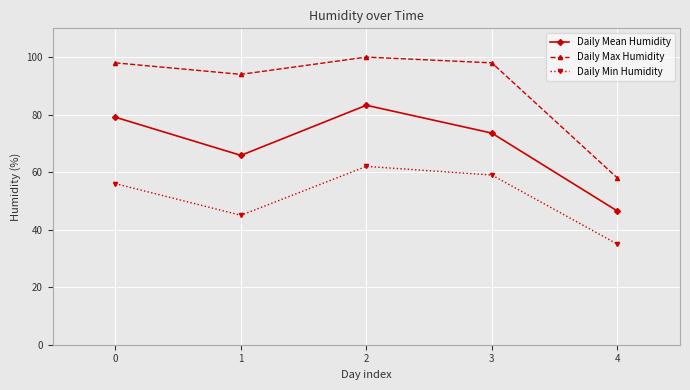

Does the chart have visible grid lines?

Yes